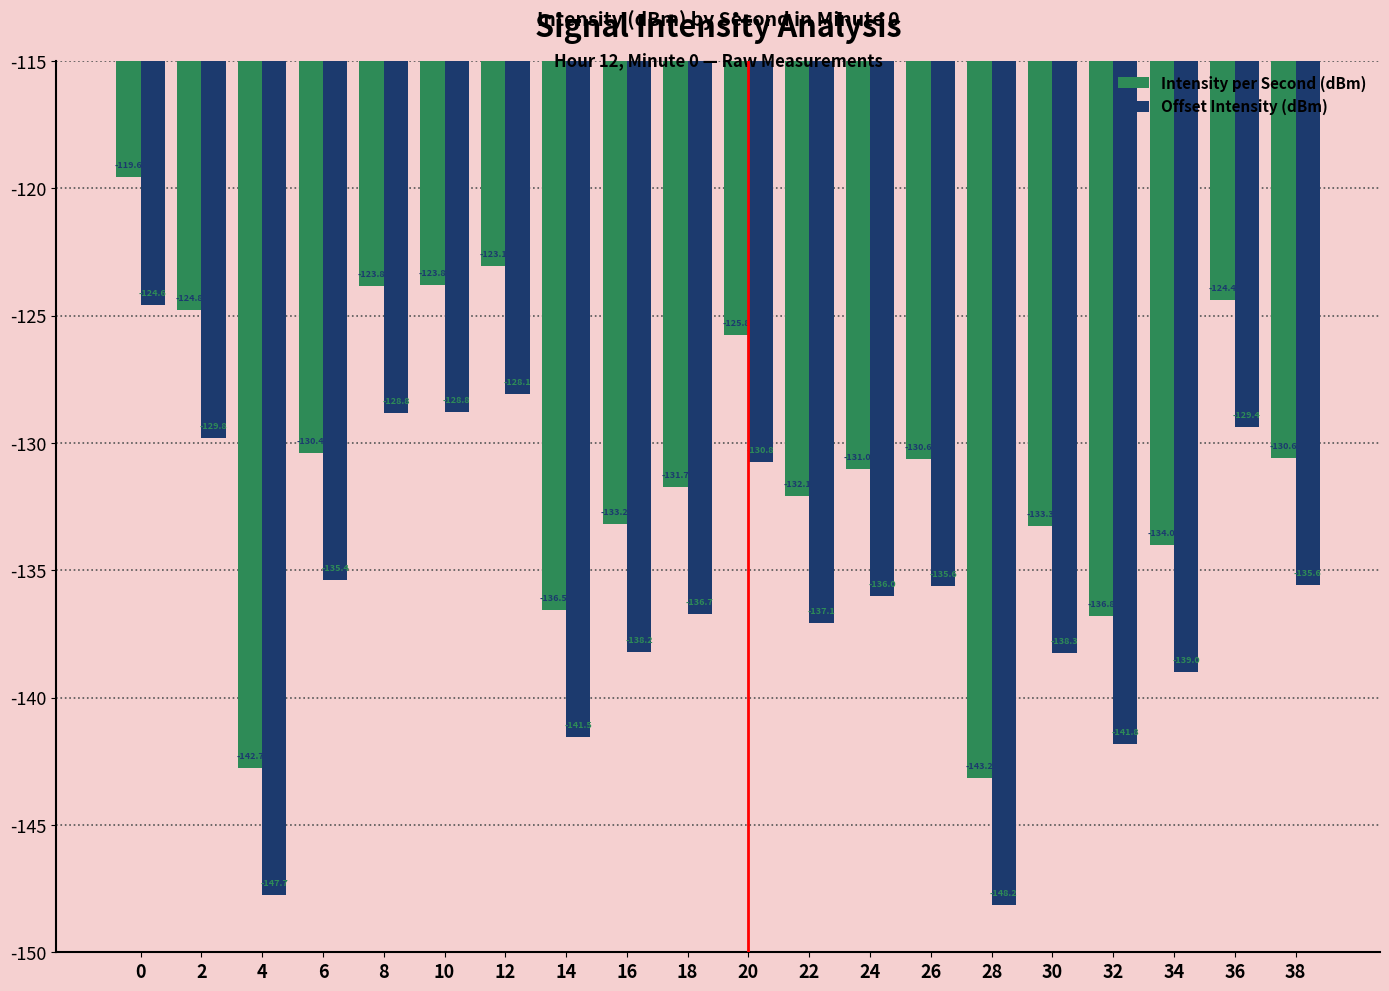

How many values in the Intensity per Second (dBm) series are below -130?

13